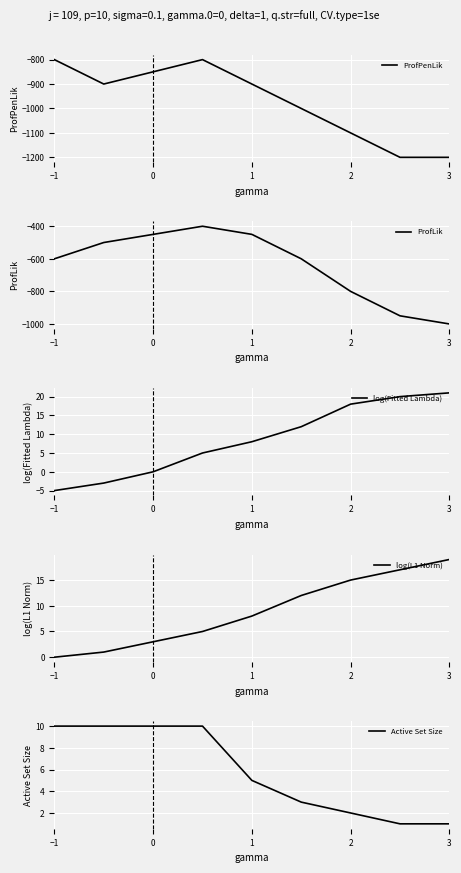

How many values in the ProfLik series are below -600?

3